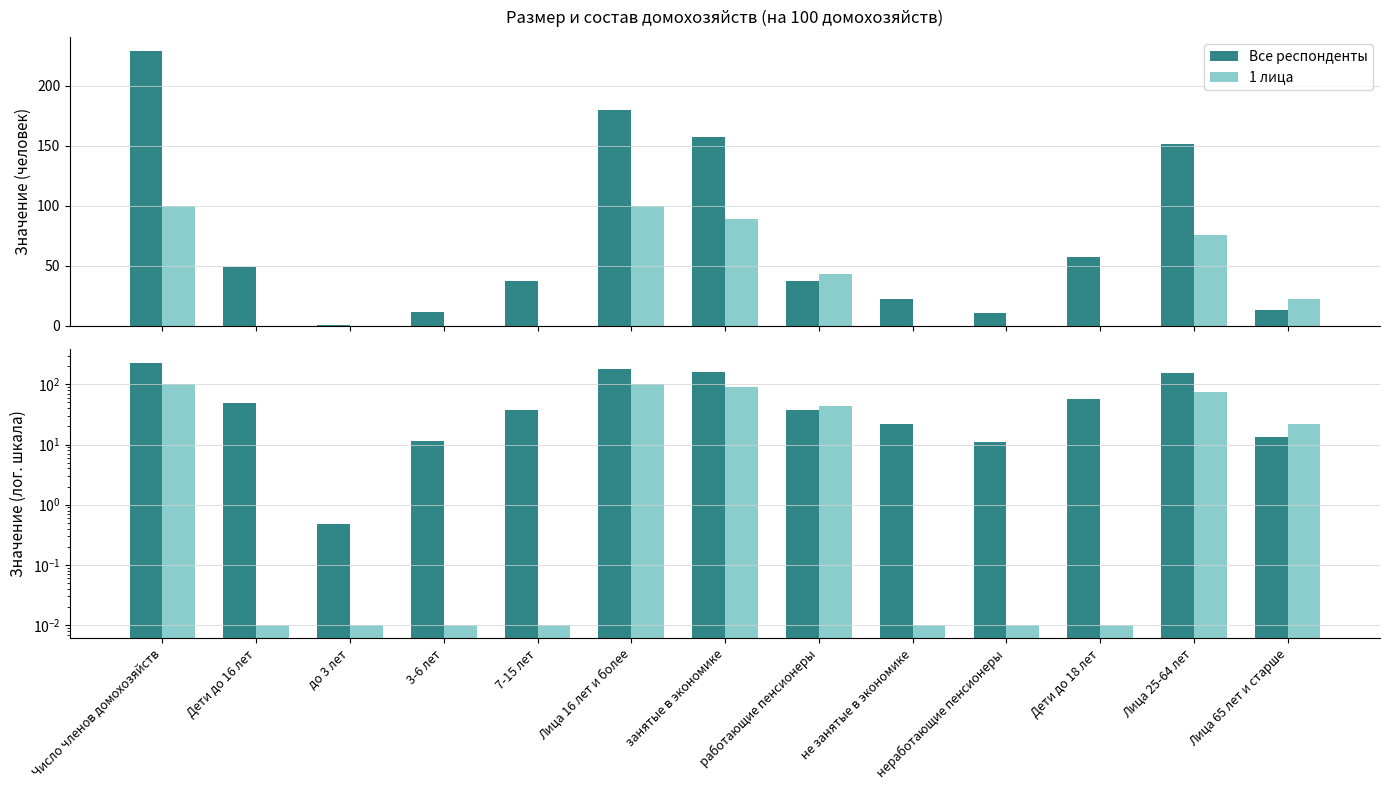

What is the value of the Все респонденты bar at the 8th from the left?

37.2